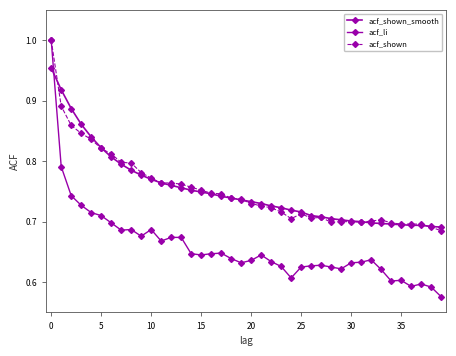

Reading left to right, what are all the values shown in this chart?

acf_shown_smooth: 1.0	0.9	0.9	0.9	0.8	0.8	0.8	0.8	0.8	0.8	0.8	0.8	0.8	0.8	0.8	0.7	0.7	0.7	0.7	0.7	0.7	0.7	0.7	0.7	0.7	0.7	0.7	0.7	0.7	0.7	0.7	0.7	0.7	0.7	0.7	0.7	0.7	0.7	0.7	0.7
acf_li: 1.0	0.8	0.7	0.7	0.7	0.7	0.7	0.7	0.7	0.7	0.7	0.7	0.7	0.7	0.6	0.6	0.6	0.6	0.6	0.6	0.6	0.6	0.6	0.6	0.6	0.6	0.6	0.6	0.6	0.6	0.6	0.6	0.6	0.6	0.6	0.6	0.6	0.6	0.6	0.6
acf_shown: 1.0	0.9	0.9	0.8	0.8	0.8	0.8	0.8	0.8	0.8	0.8	0.8	0.8	0.8	0.8	0.8	0.7	0.7	0.7	0.7	0.7	0.7	0.7	0.7	0.7	0.7	0.7	0.7	0.7	0.7	0.7	0.7	0.7	0.7	0.7	0.7	0.7	0.7	0.7	0.7